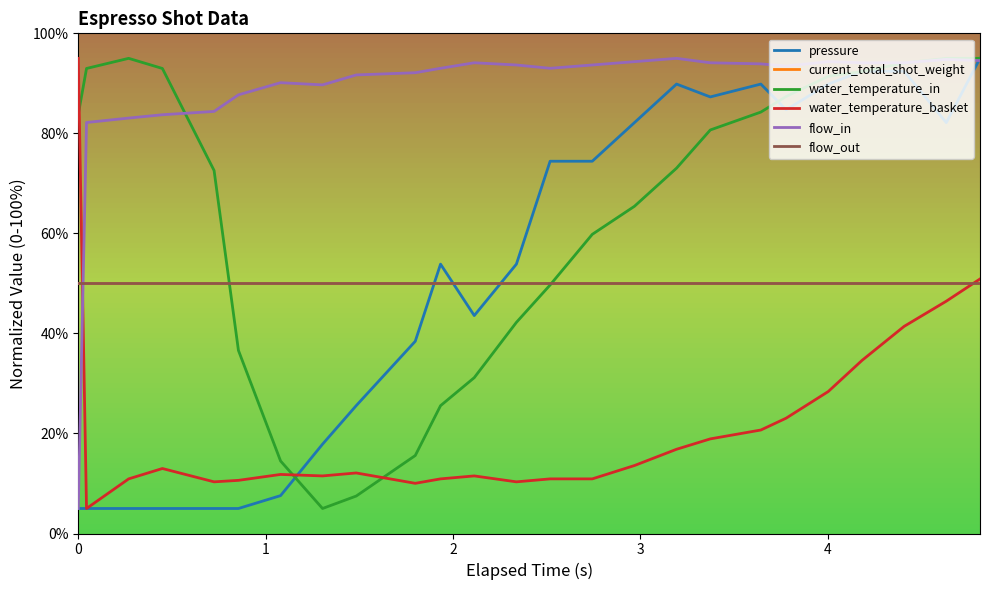

What is the average value of the pressure series?

52.2